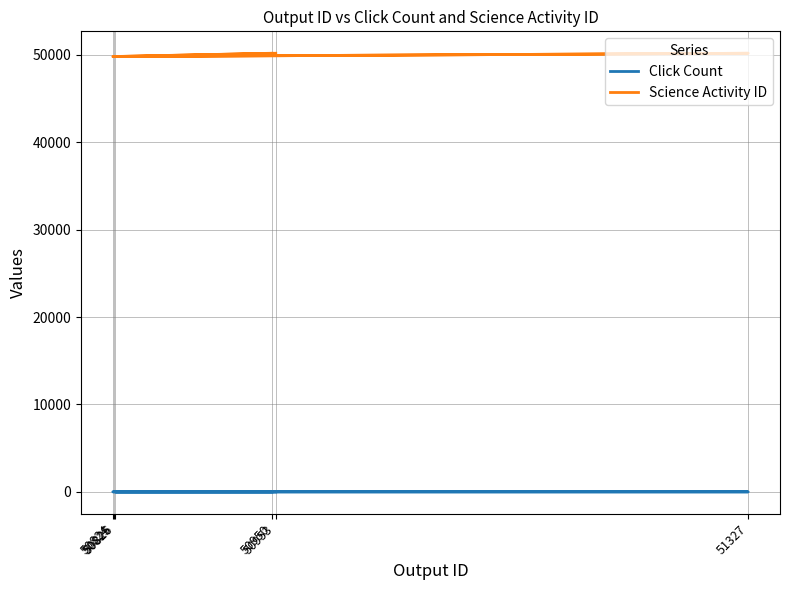

True or false: Click Count and Science Activity ID intersect in this chart.

False